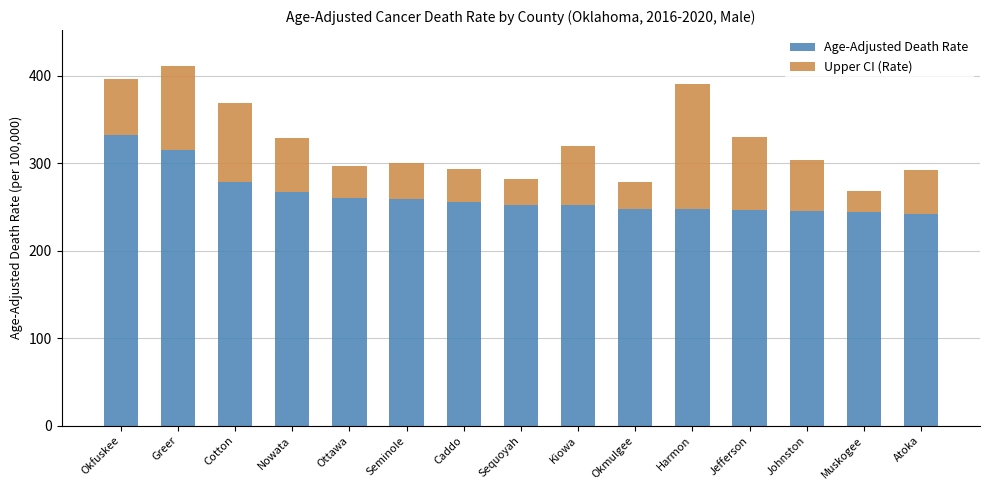

What is the sum of the Age-Adjusted Death Rate values at Atoka and Nowata?

508.2